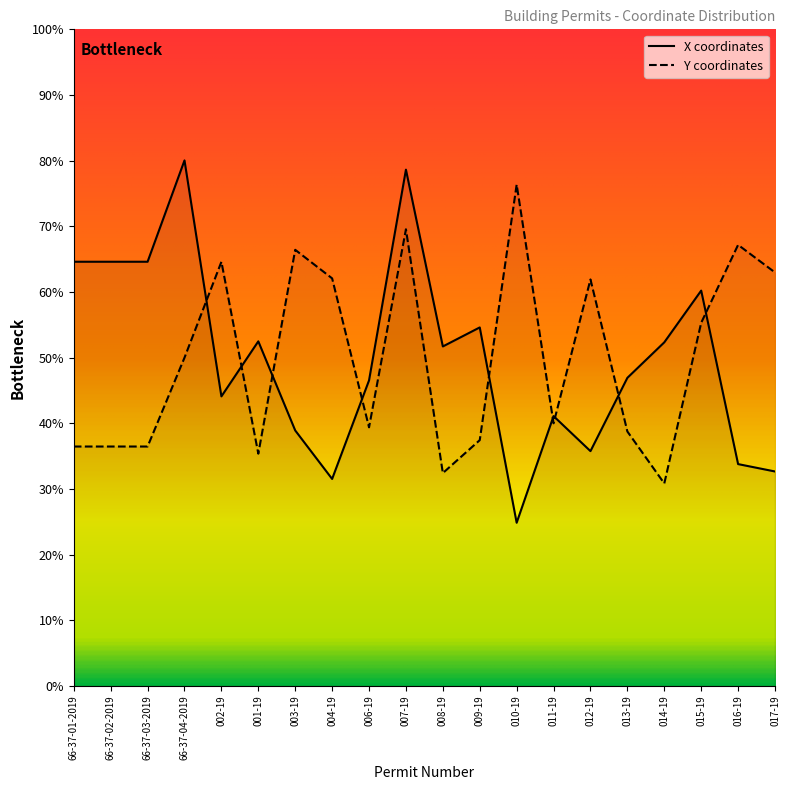

At which category does the data reach its first local peak?

66-37-04-2019